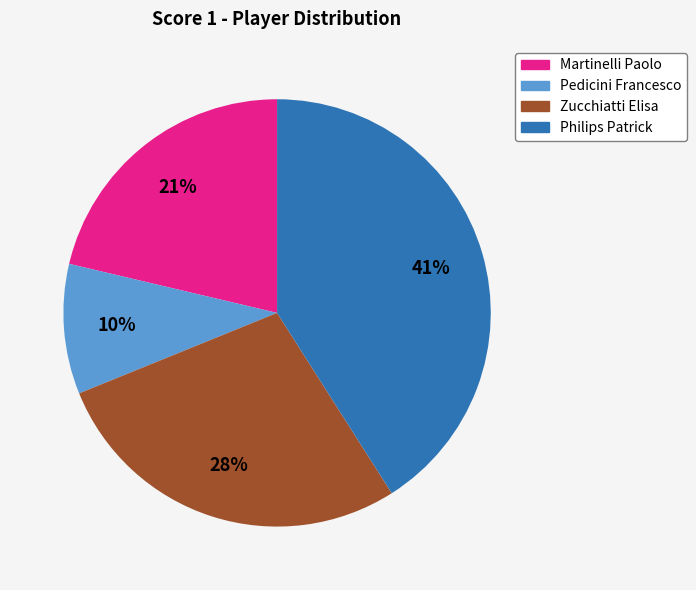

Is the sum of Zucchiatti Elisa and Philips Patrick greater than half?

Yes